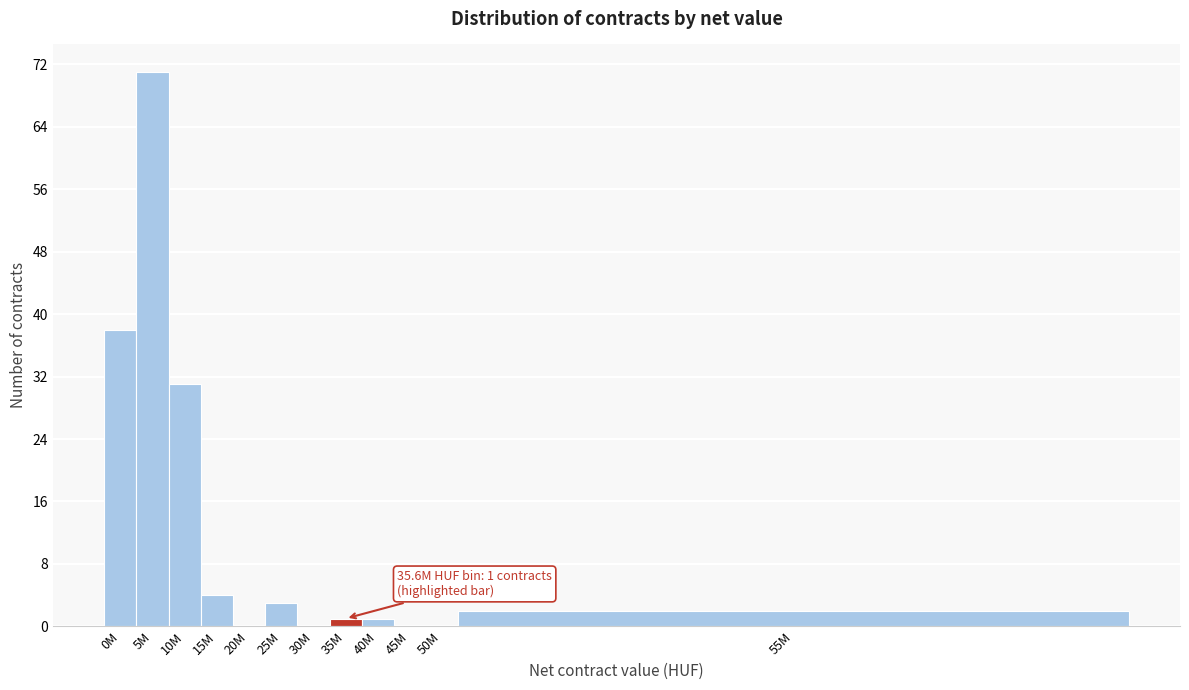

Reading left to right, what are all the values shown in this chart?

0M=38	5M=71	10M=31	15M=4	20M=0	25M=3	30M=0	35M=1	40M=1	45M=0	50M=0	55M=2